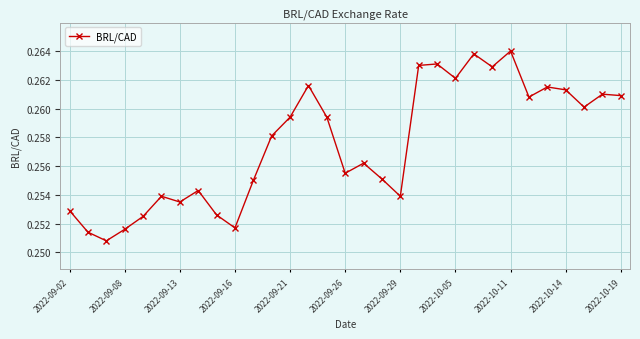

How many values are between 0 and 1?

31